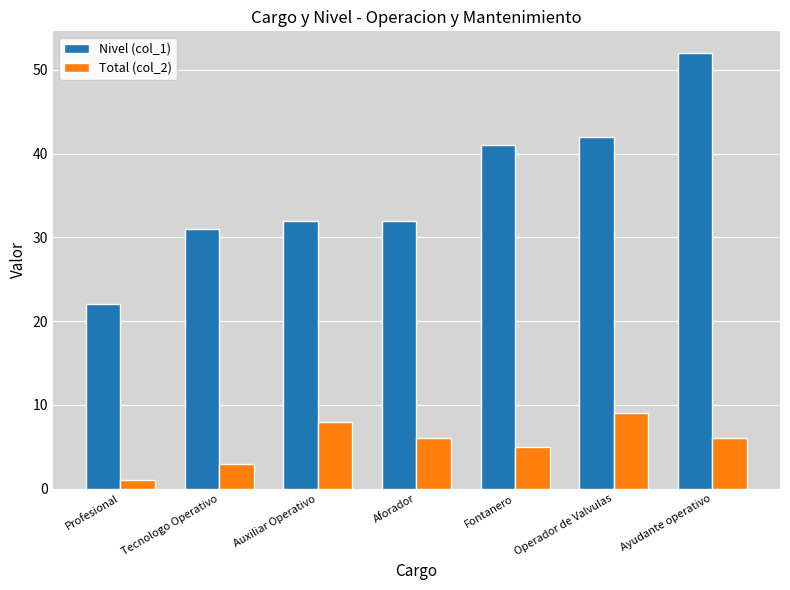

Which series changed the most between Auxiliar Operativo and Operador de Valvulas?

Nivel (col_1)